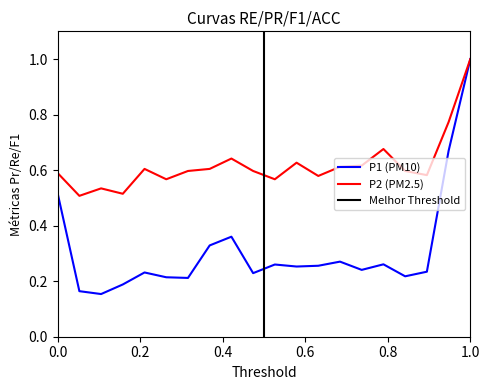

At which label does P1 (PM10) reach its peak?

1.0